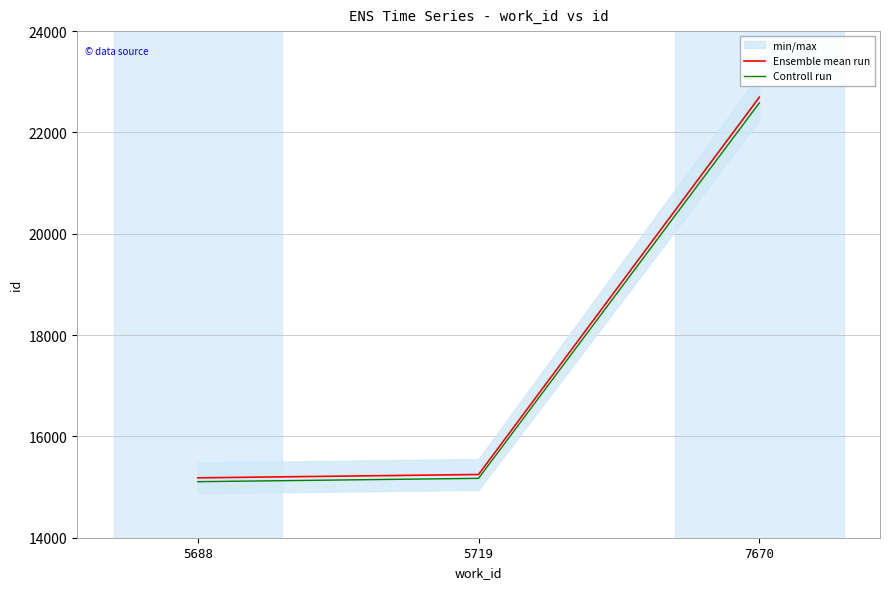

At which label does Ensemble mean run reach its minimum?

5688